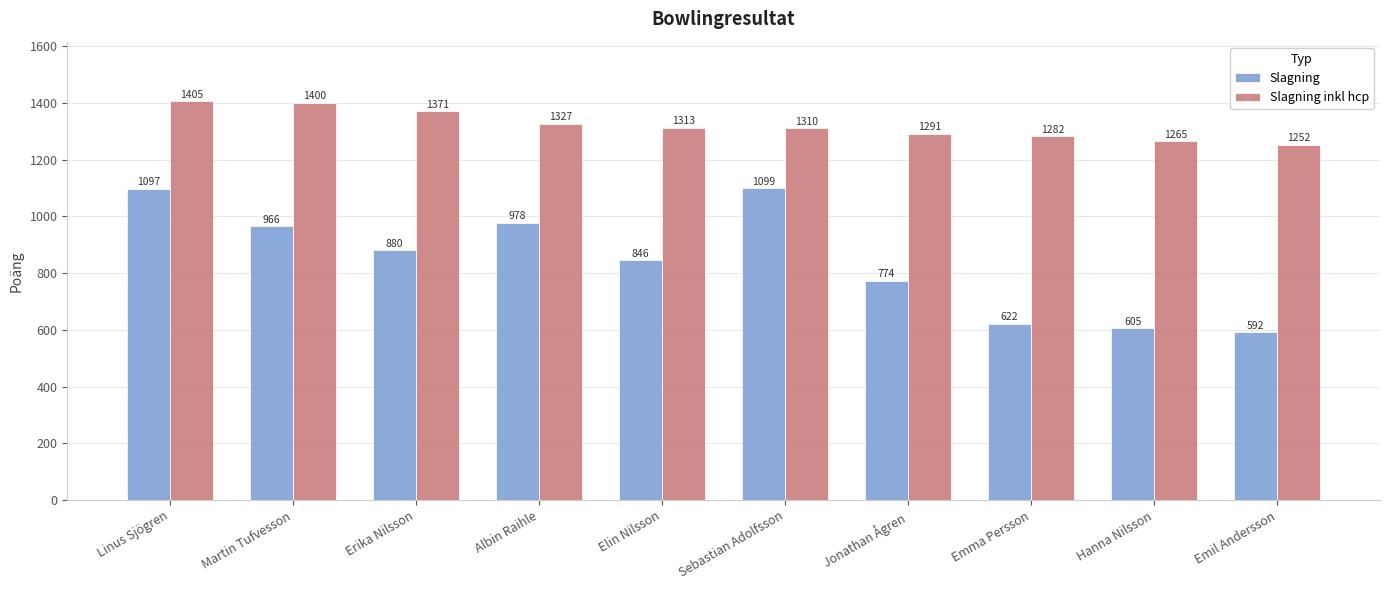

What is the difference between the Slagning values at Erika Nilsson and Emil Andersson?

288